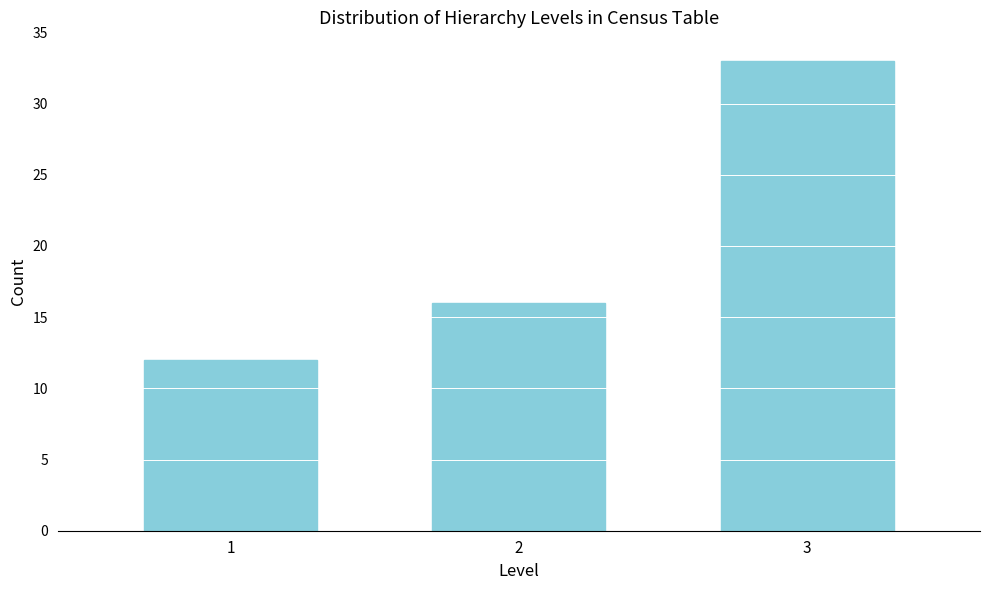

Reading left to right, transcribe all the data shown in this chart.

1=12	2=16	3=33